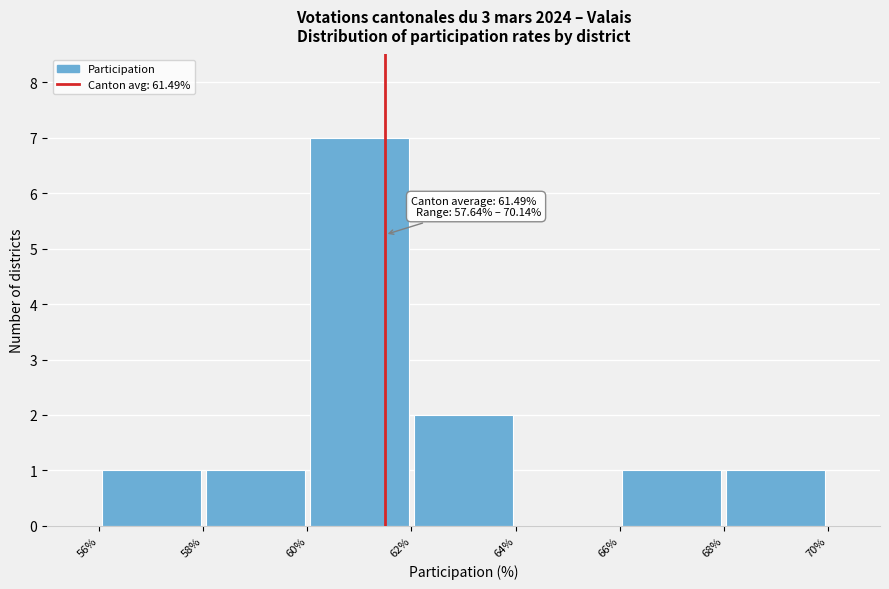

Over which range of the x-axis is the bar tallest?

60% to 62%